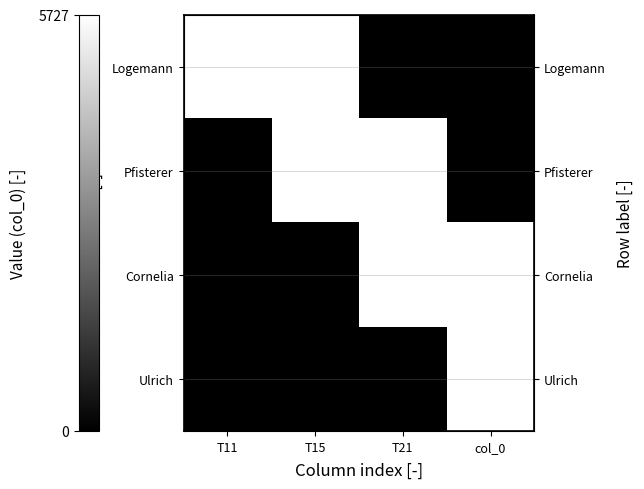

At which category is the sum across all series the highest?

T15